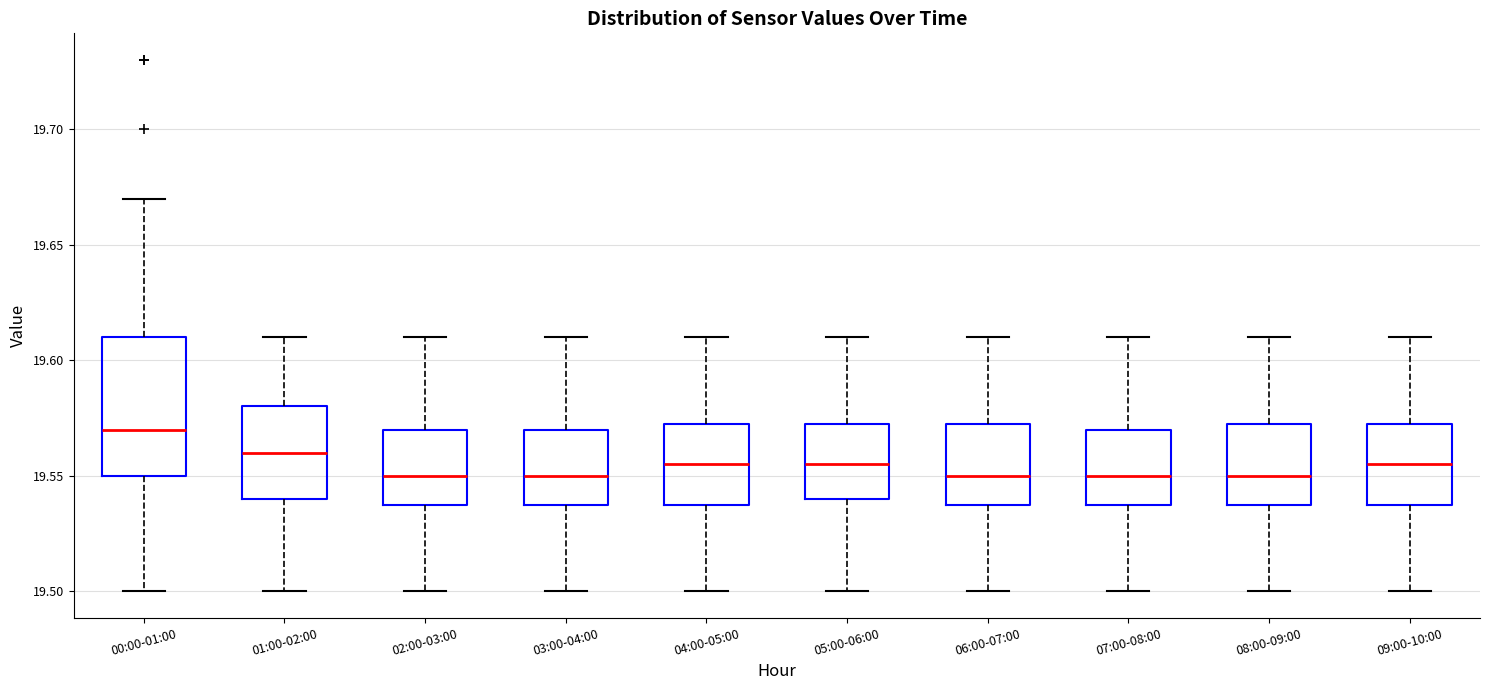

Reading left to right, read every box against the y-axis: the position of its median line, the range the box covers, and the ends of its whiskers. The values are not printed on the chart, so give them approximately, as read against the axis.

00:00-01:00: median 19.570, box 19.550 to 19.610, whiskers 19.500 to 19.670
01:00-02:00: median 19.560, box 19.540 to 19.580, whiskers 19.500 to 19.610
02:00-03:00: median 19.550, box 19.540 to 19.570, whiskers 19.500 to 19.610
03:00-04:00: median 19.550, box 19.540 to 19.570, whiskers 19.500 to 19.610
04:00-05:00: median 19.555, box 19.540 to 19.575, whiskers 19.500 to 19.610
05:00-06:00: median 19.555, box 19.540 to 19.575, whiskers 19.500 to 19.610
06:00-07:00: median 19.550, box 19.540 to 19.575, whiskers 19.500 to 19.610
07:00-08:00: median 19.550, box 19.540 to 19.570, whiskers 19.500 to 19.610
08:00-09:00: median 19.550, box 19.540 to 19.575, whiskers 19.500 to 19.610
09:00-10:00: median 19.555, box 19.540 to 19.575, whiskers 19.500 to 19.610